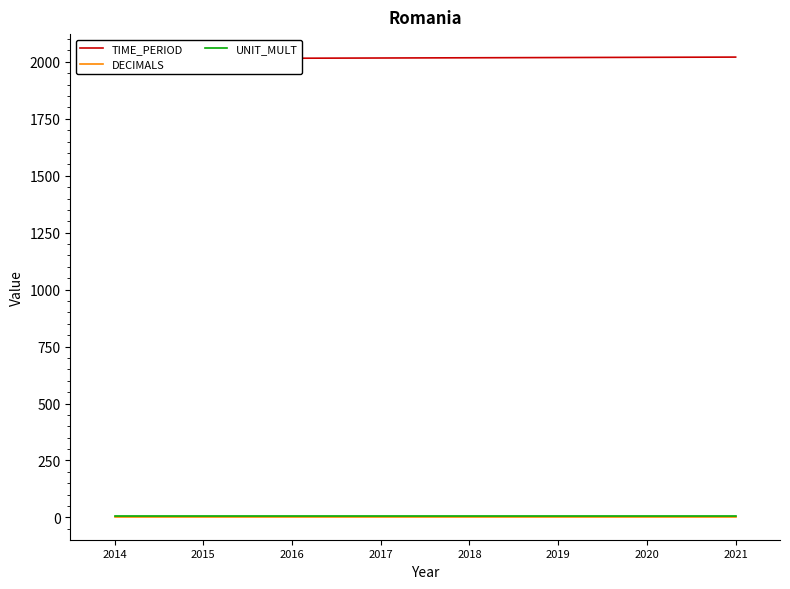

List the labels in order of TIME_PERIOD value, largest first.

2021, 2020, 2019, 2018, 2017, 2016, 2015, 2014